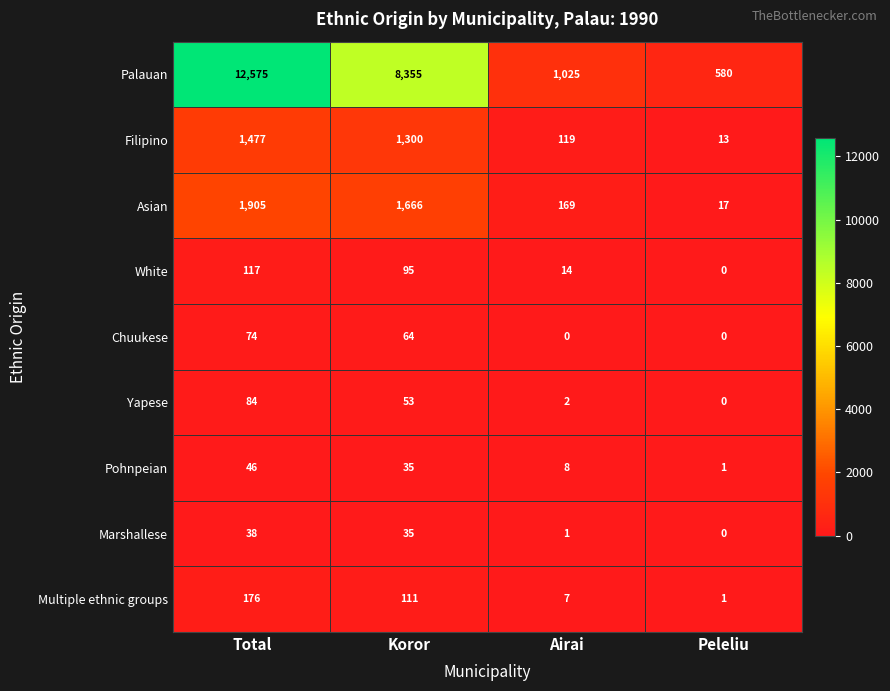

What is the difference between the highest and lowest values at Peleliu?

580